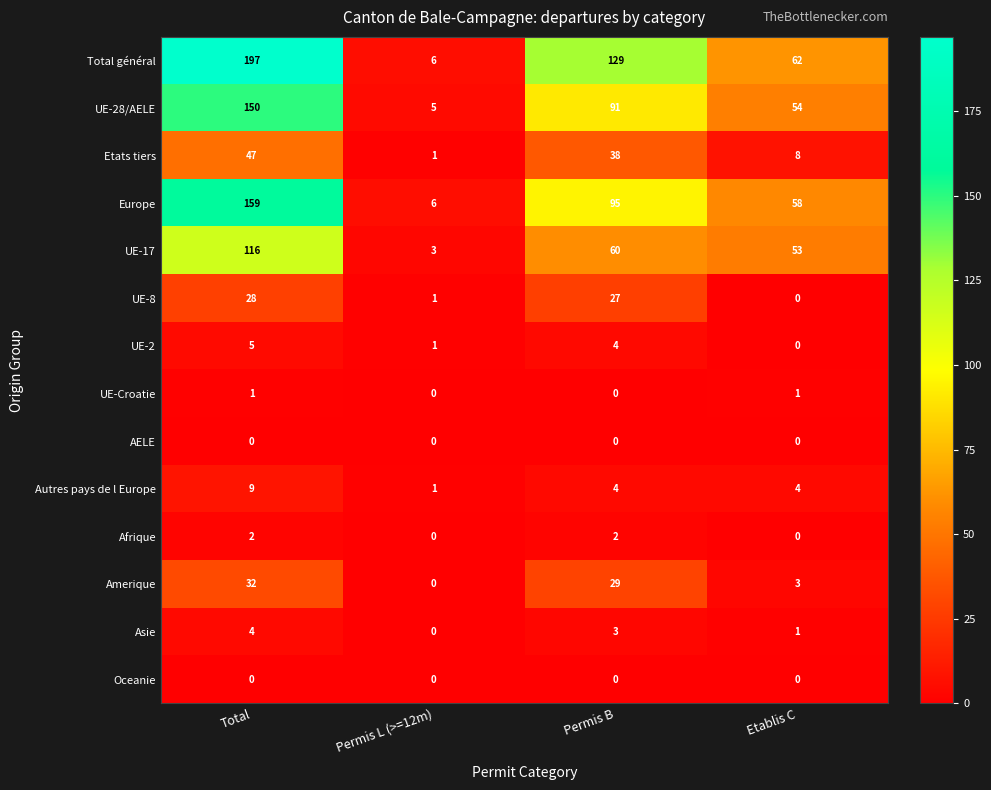

Which category has the highest value across all series?

Total